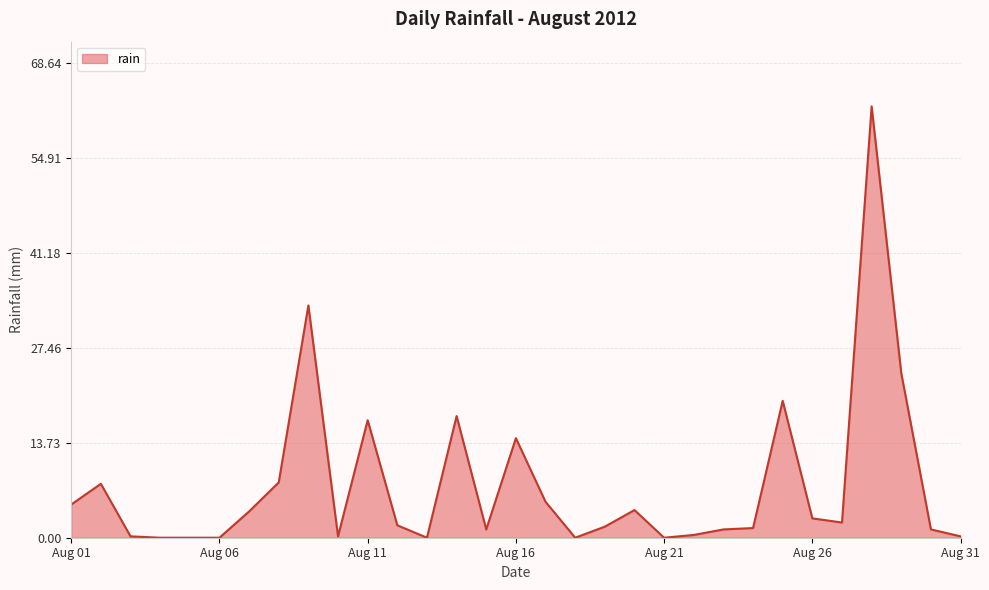

What is the maximum value shown in the chart?

62.4